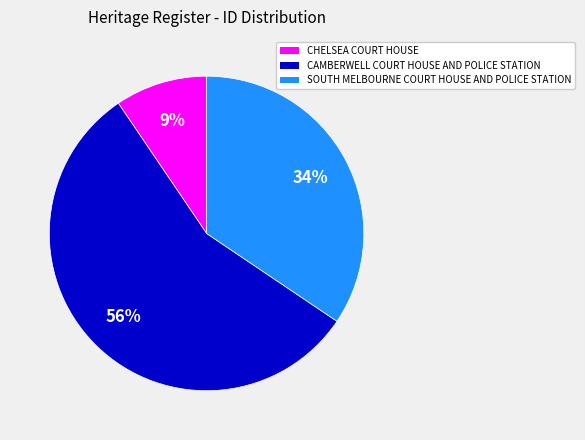

Does CAMBERWELL COURT HOUSE AND POLICE STATION represent more than half of the total?

Yes